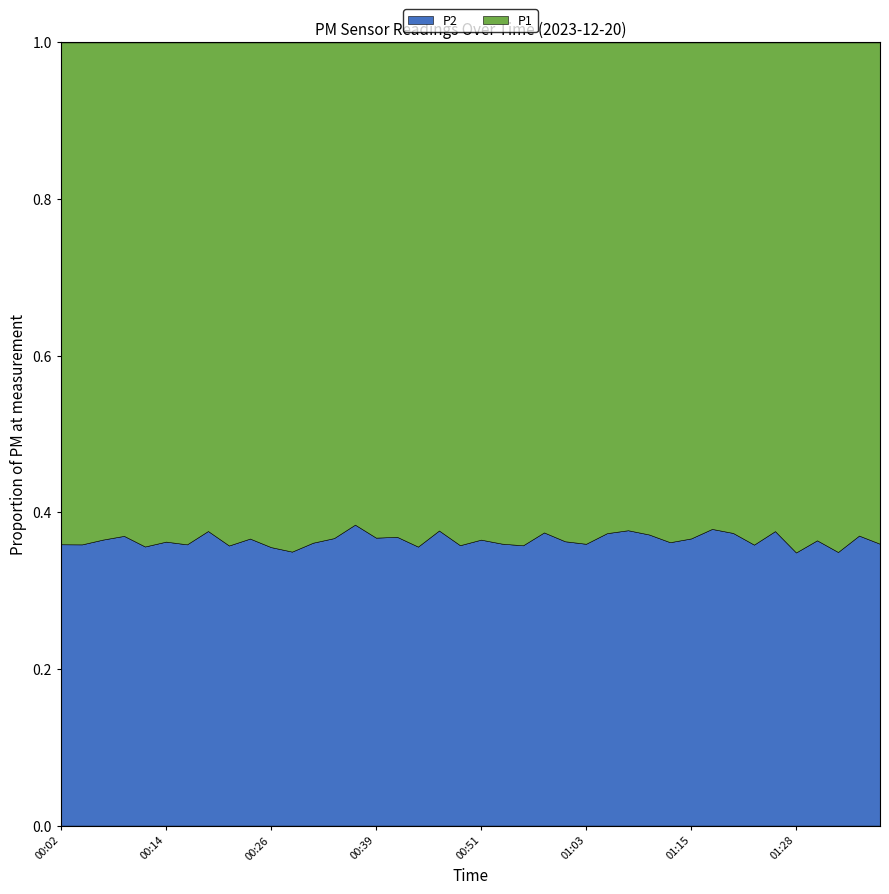

Reading right to left, what are all the values shown in this chart?

P1: 31.8	32.0	35.1	31.2	37.0	33.6	35.9	33.4	32.2	35.2	38.4	35.1	35.4	38.2	39.2	39.2	36.6	40.4	42.0	41.0	46.7	42.4	49.2	46.5	43.4	39.2	44.5	42.7	43.4	43.9	40.2	42.2	36.1	38.9	40.8	41.2	37.5	37.5	40.8	41.7
P2: 17.9	18.9	18.9	17.9	19.8	20.2	20.1	19.9	19.7	20.4	21.8	20.8	21.4	22.8	22.0	22.3	21.9	22.5	23.6	23.6	26.1	25.6	27.2	27.1	25.2	24.5	25.8	24.1	23.3	24.2	23.3	23.5	21.8	21.8	23.2	22.8	22.1	21.6	22.9	23.4